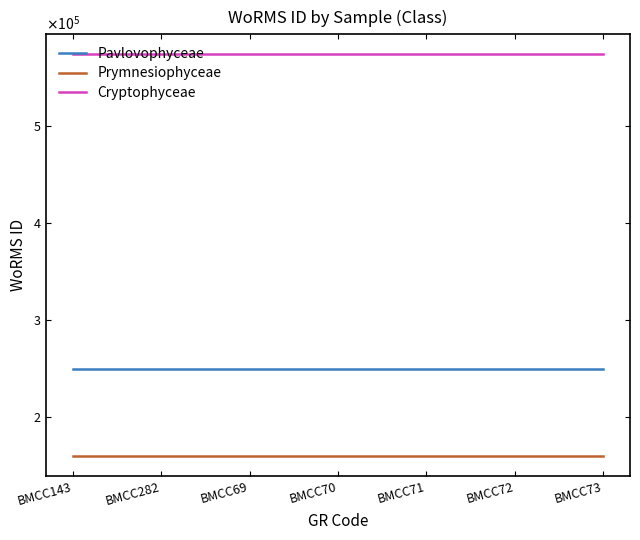

What are all the series names shown in the legend?

Pavlovophyceae, Prymnesiophyceae, Cryptophyceae